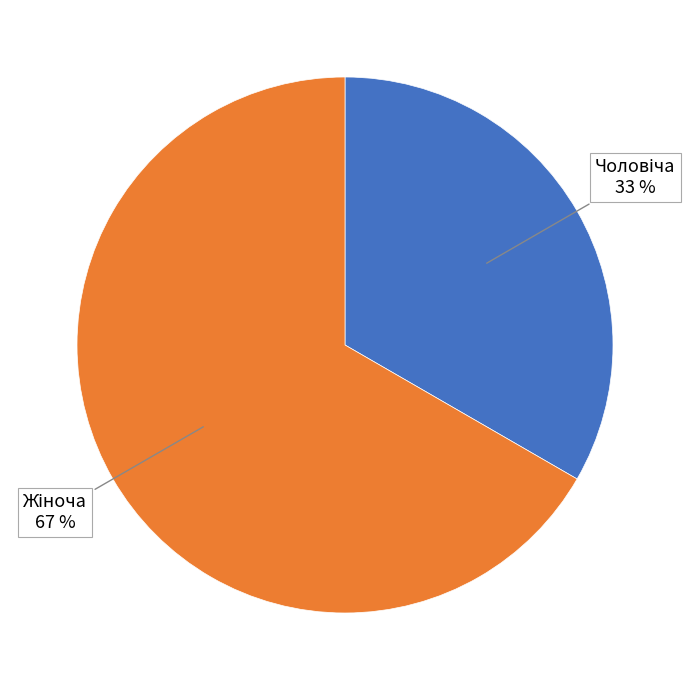

Does any single category account for the majority?

Yes